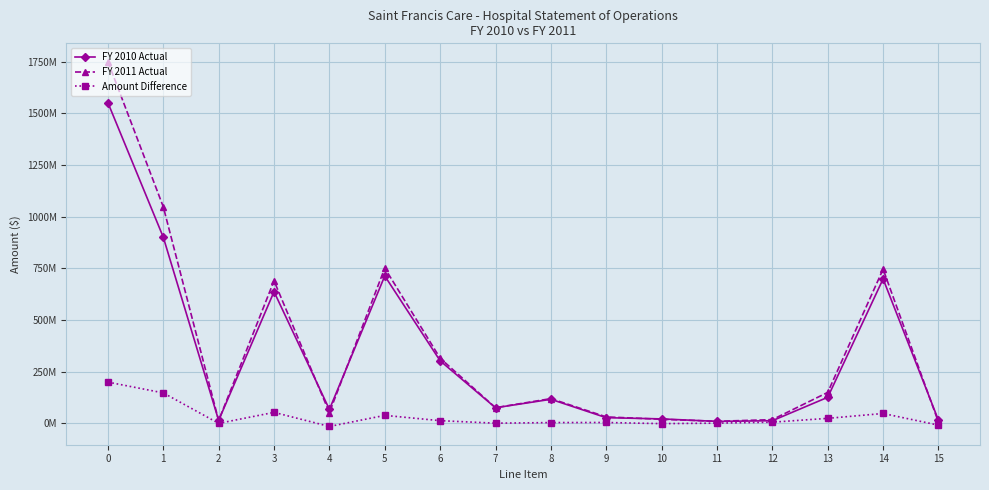

True or false: Amount Difference has more than 1 interior local peaks.

True